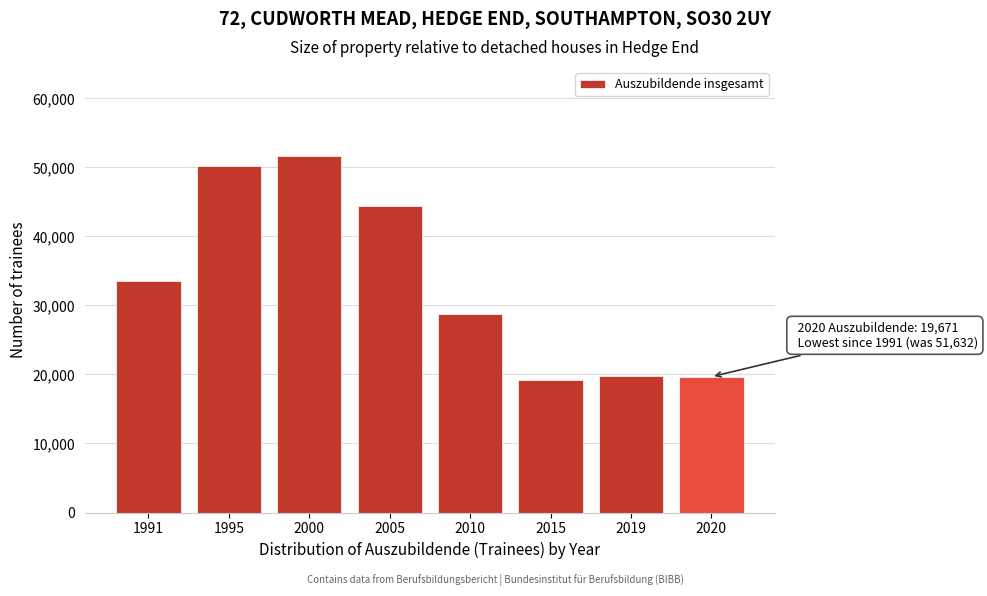

Where is the data nearest to the value 35447?

1991